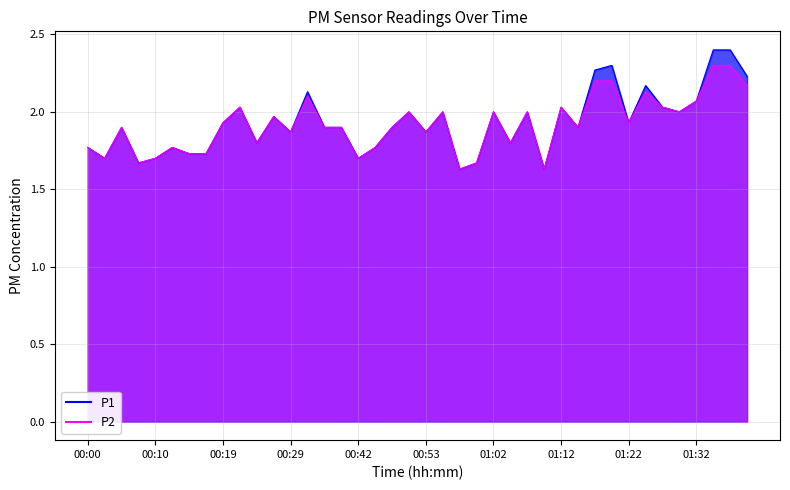

Read the P2 value at 00:53.

1.9